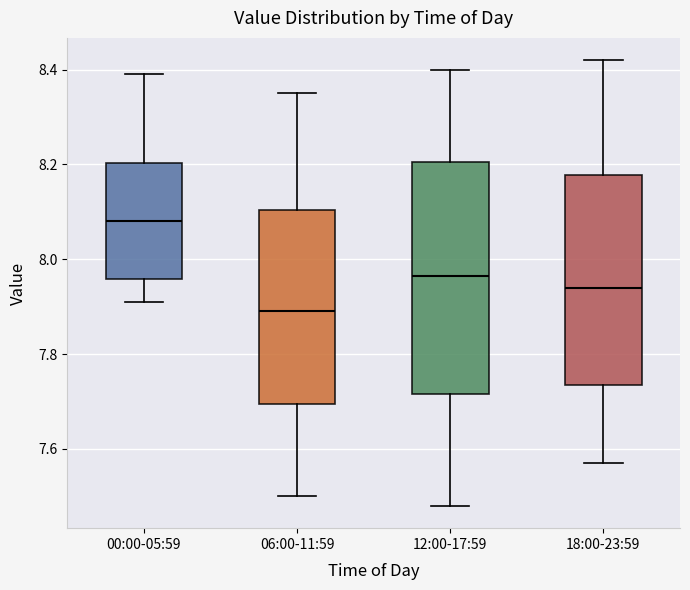

Which box is the tallest, from its lower edge to its upper edge?

12:00-17:59